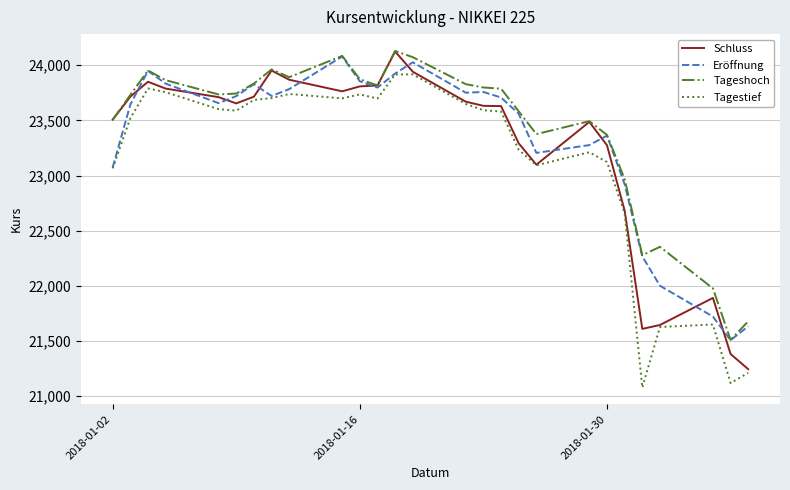

What is the highest value of the Tageshoch series?

24129.3